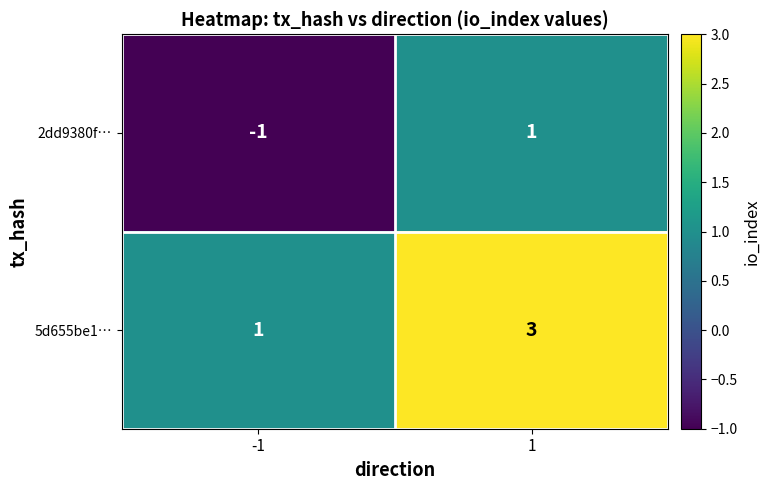

Rank the categories by 5d655be1… value from lowest to highest.

-1, 1